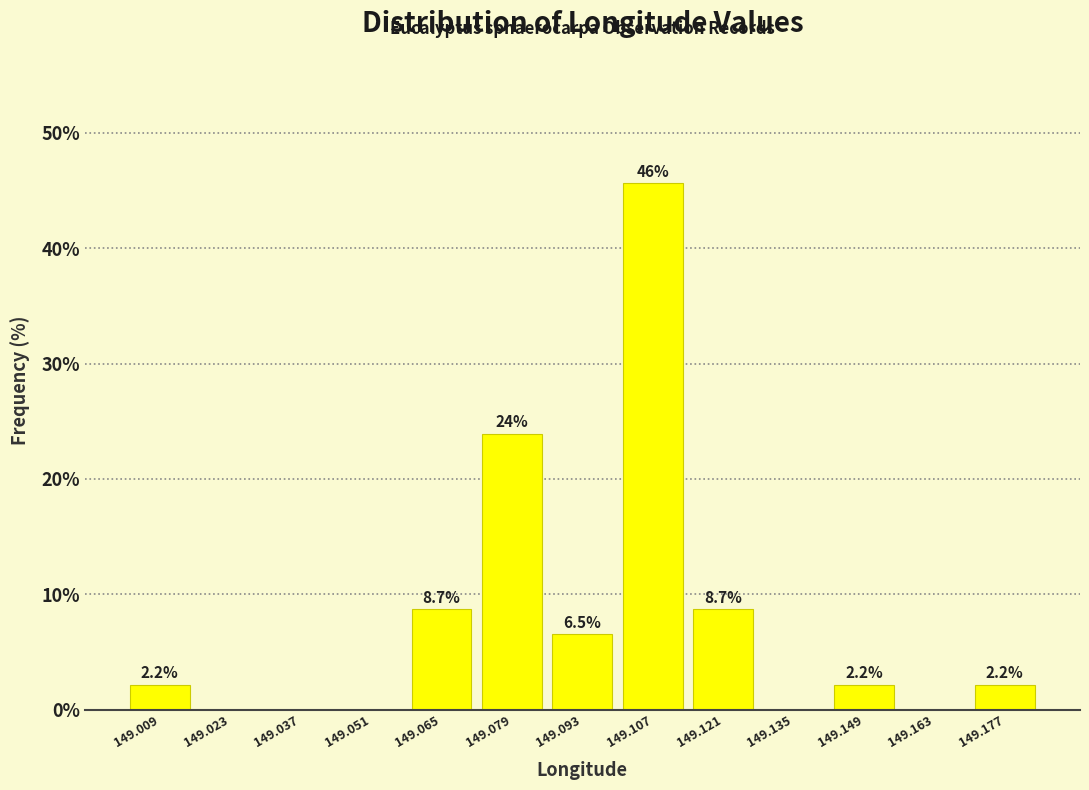

Which range on the x-axis has the tallest bar?

149.100 to 149.114